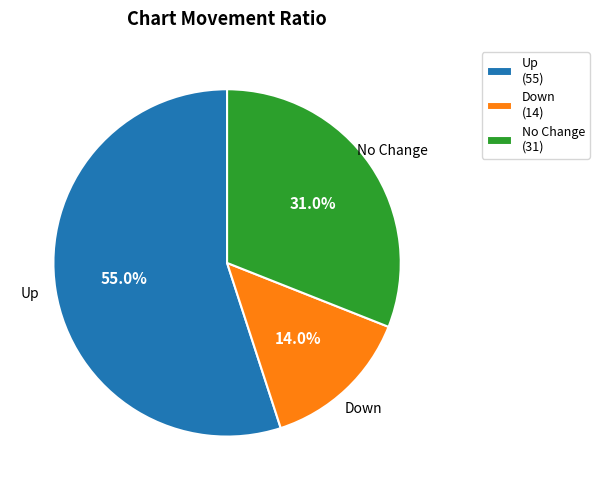

To the nearest percent, what is the difference between the largest and smallest slice percentages?

41%